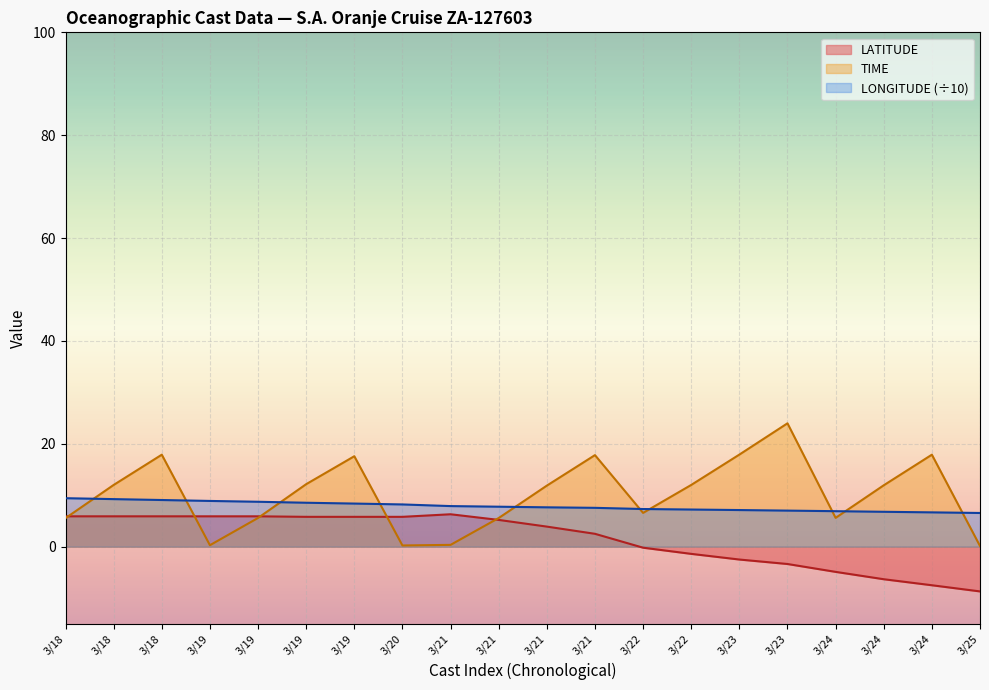

What is the spread (max minus min) of values at 3/19?

8.6